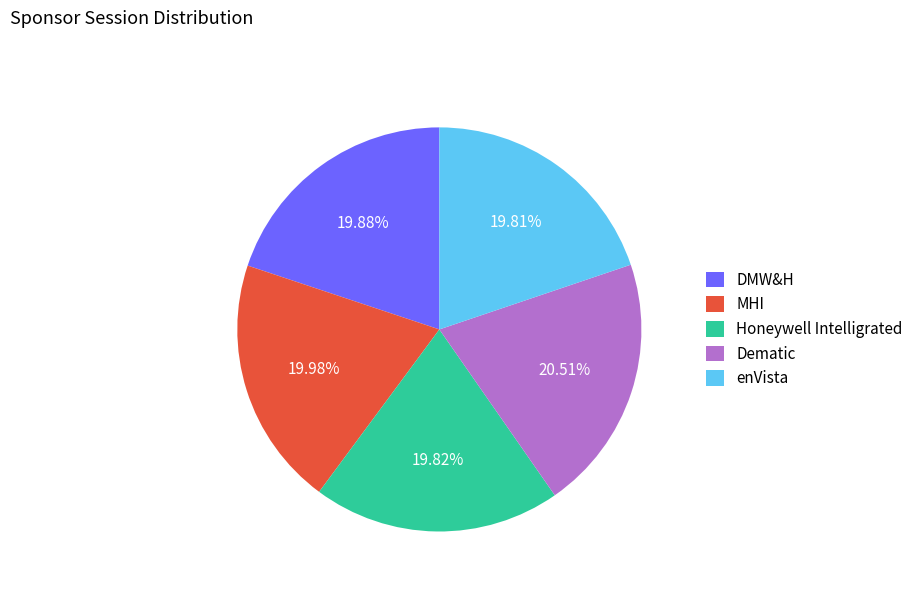

Which category has the biggest portion of the pie?

Dematic